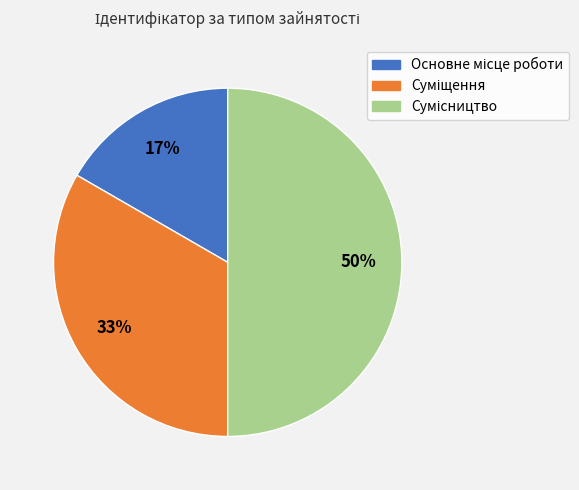

To the nearest percent, what is the difference between the largest and smallest slice percentages?

33%